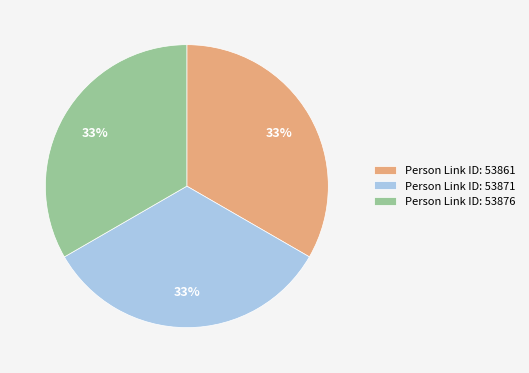

Do Person Link ID: 53861 and Person Link ID: 53876 together represent more than half of the pie?

Yes